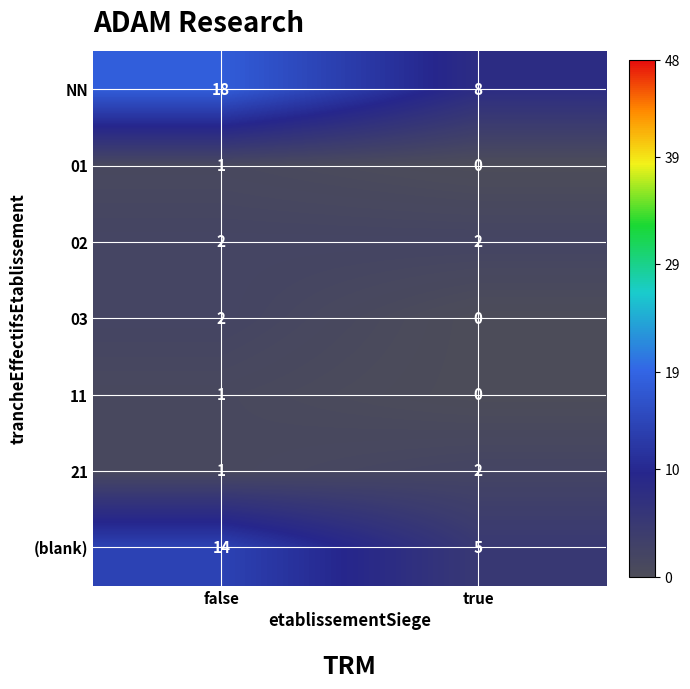

Reading left to right, list all the values displayed in this chart.

NN: 18	8
01: 1	0
02: 2	2
03: 2	0
11: 1	0
21: 1	2
(blank): 14	5